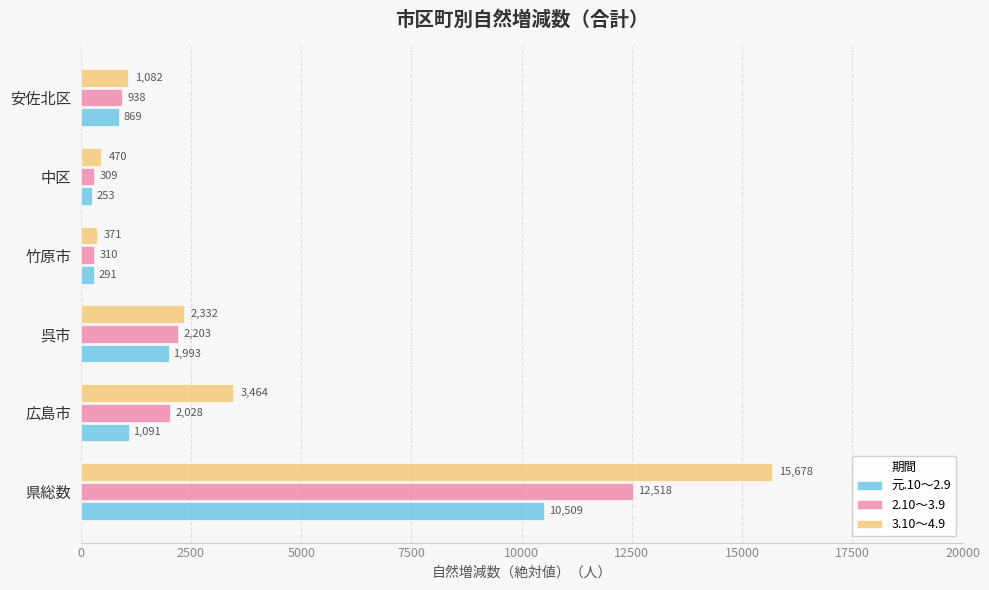

The 元.10～2.9 series shows 291 at 竹原市. True or false?

True